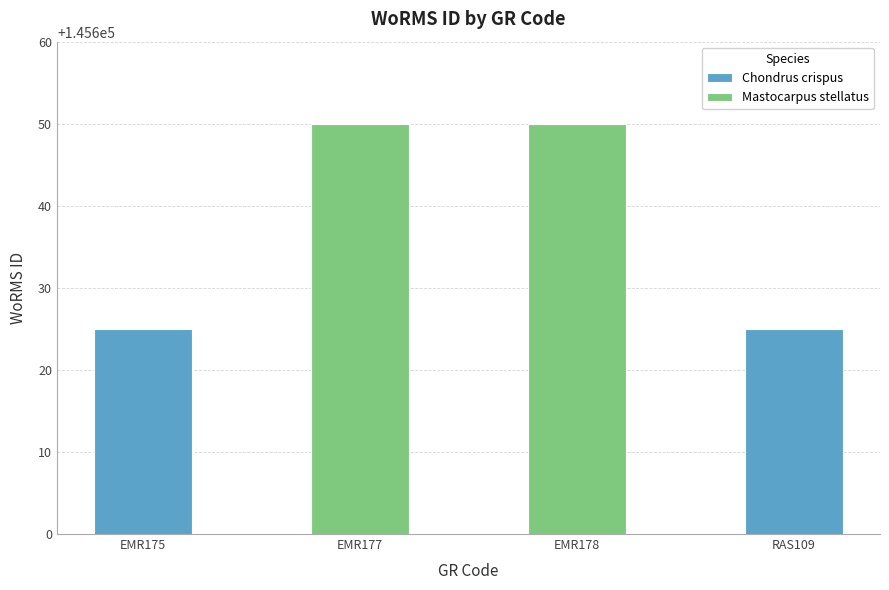

Rank the categories by value from lowest to highest.

EMR175, RAS109, EMR177, EMR178